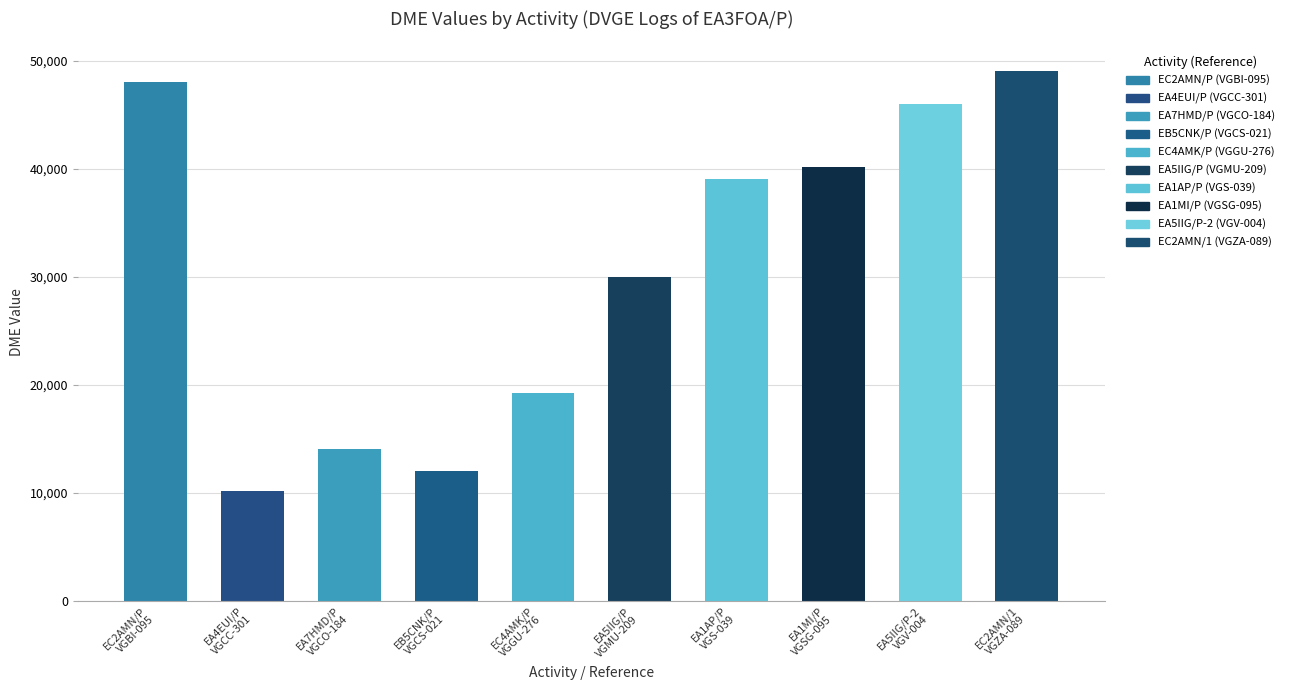

Does the chart contain any negative values?

No